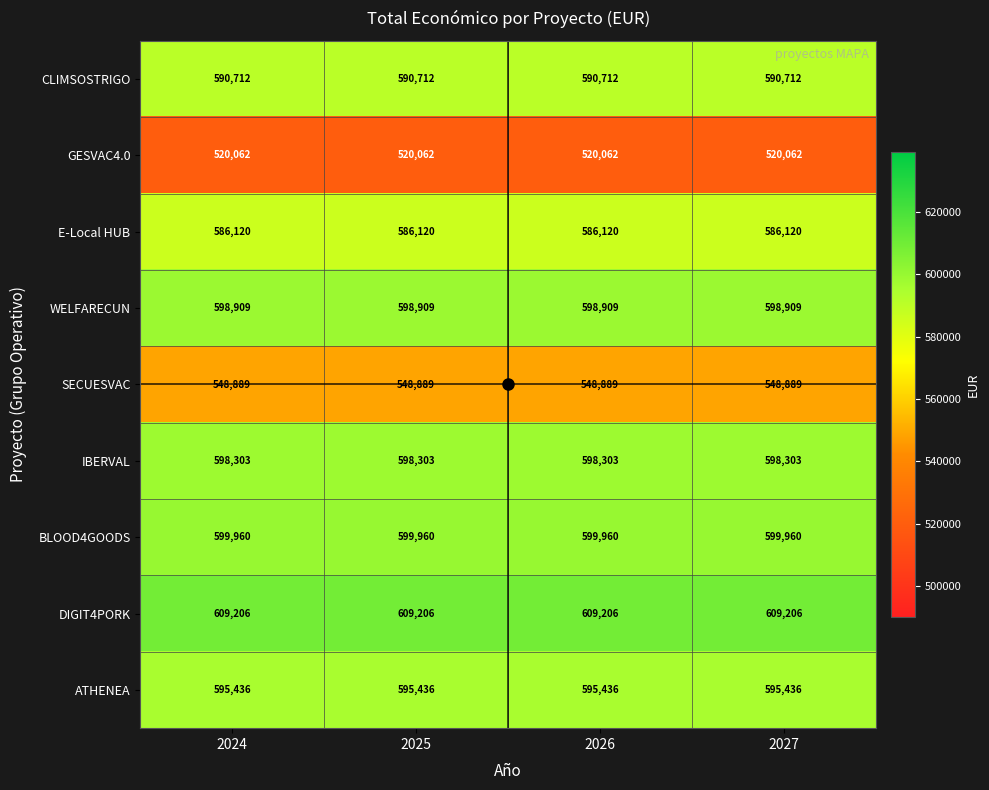

The SECUESVAC series shows 548889 at 2024. True or false?

True